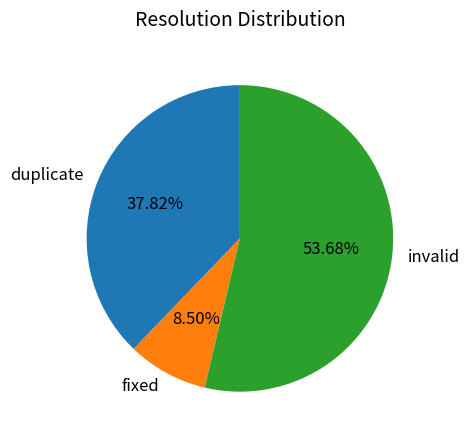

To the nearest percent, what is the combined percentage of duplicate and fixed?

46%